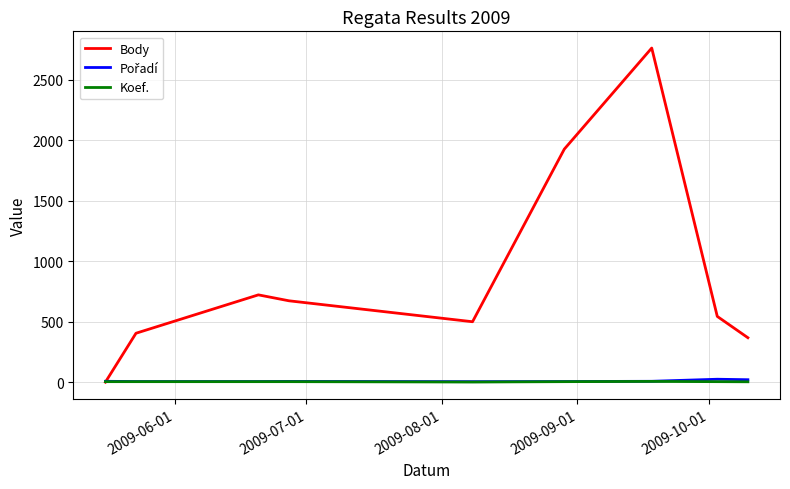

Which series has the largest total across all categories?

Body